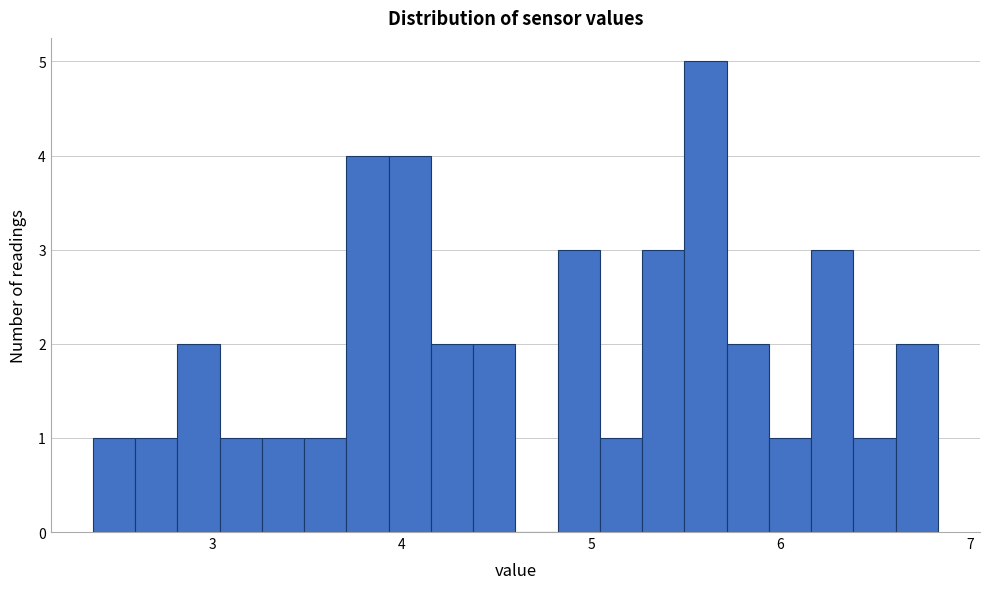

Read against the x-axis, roughly where is the centre of the tallest bar?

5.6